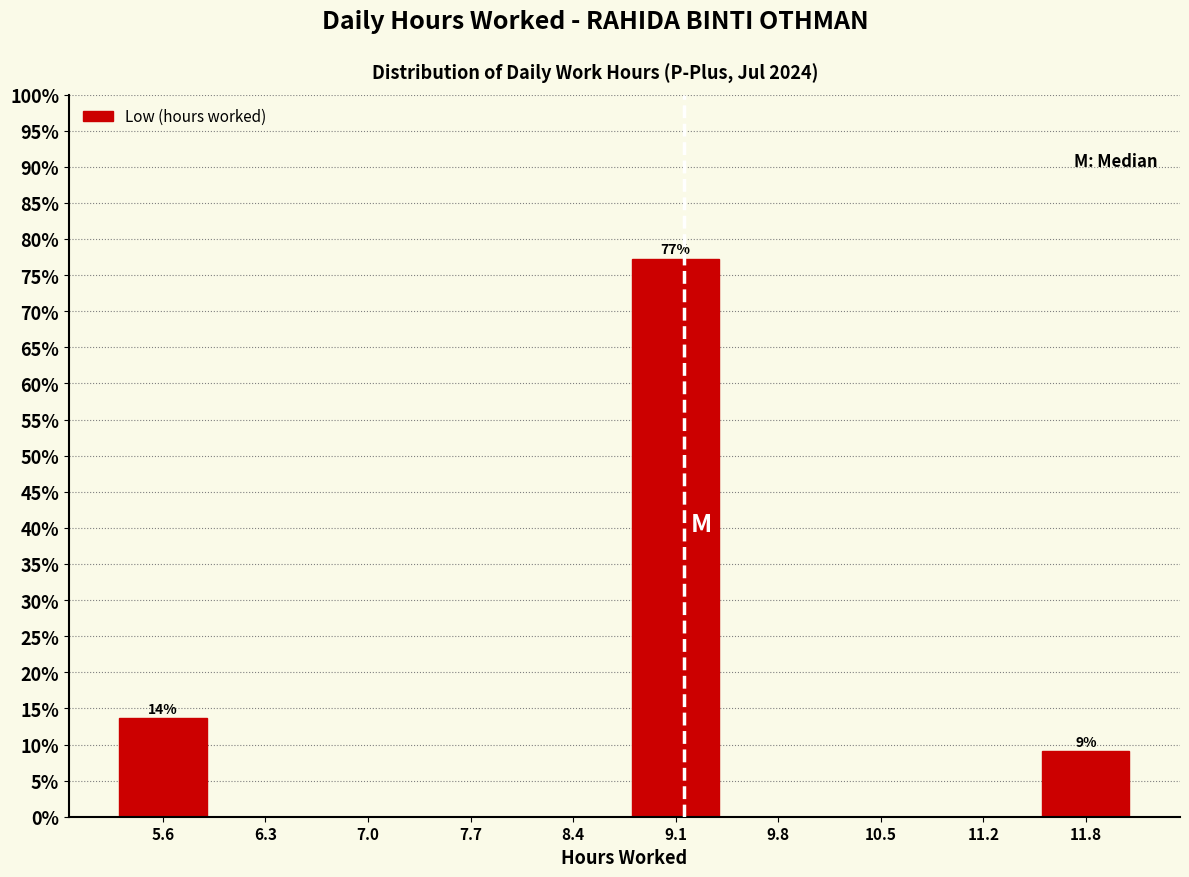

Over which range of the x-axis is the bar tallest?

8.7 to 9.4